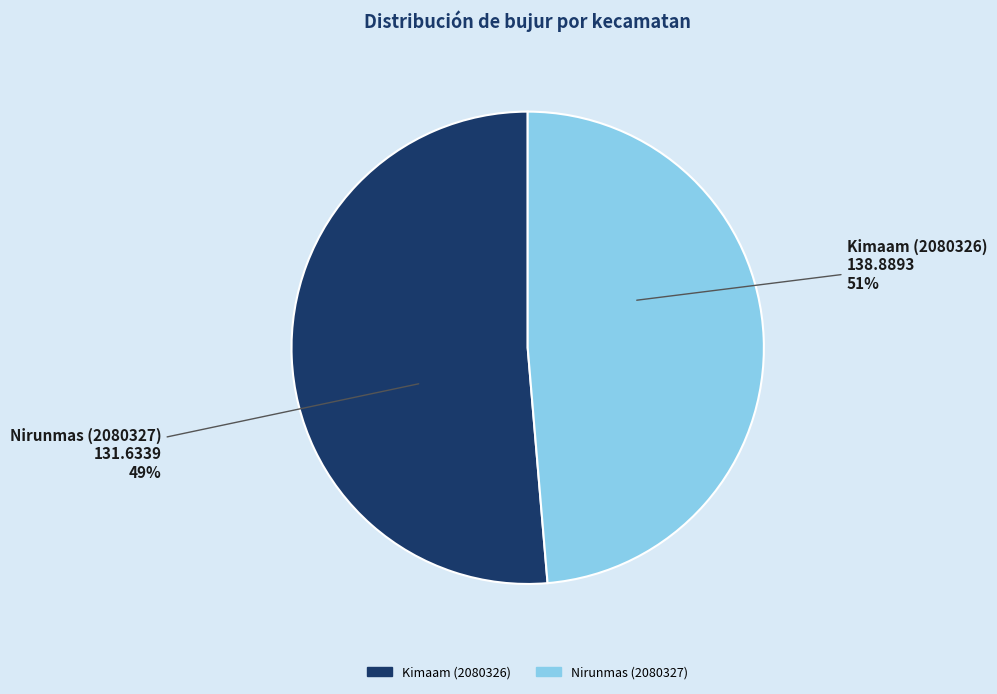

Between Kimaam (2080326) and Nirunmas (2080327), which is larger?

Kimaam (2080326)